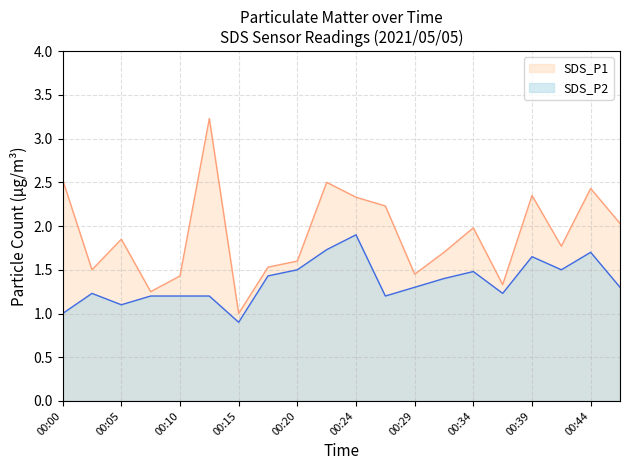

What is the value of the SDS_P1 point at the 6th from the left?

3.2